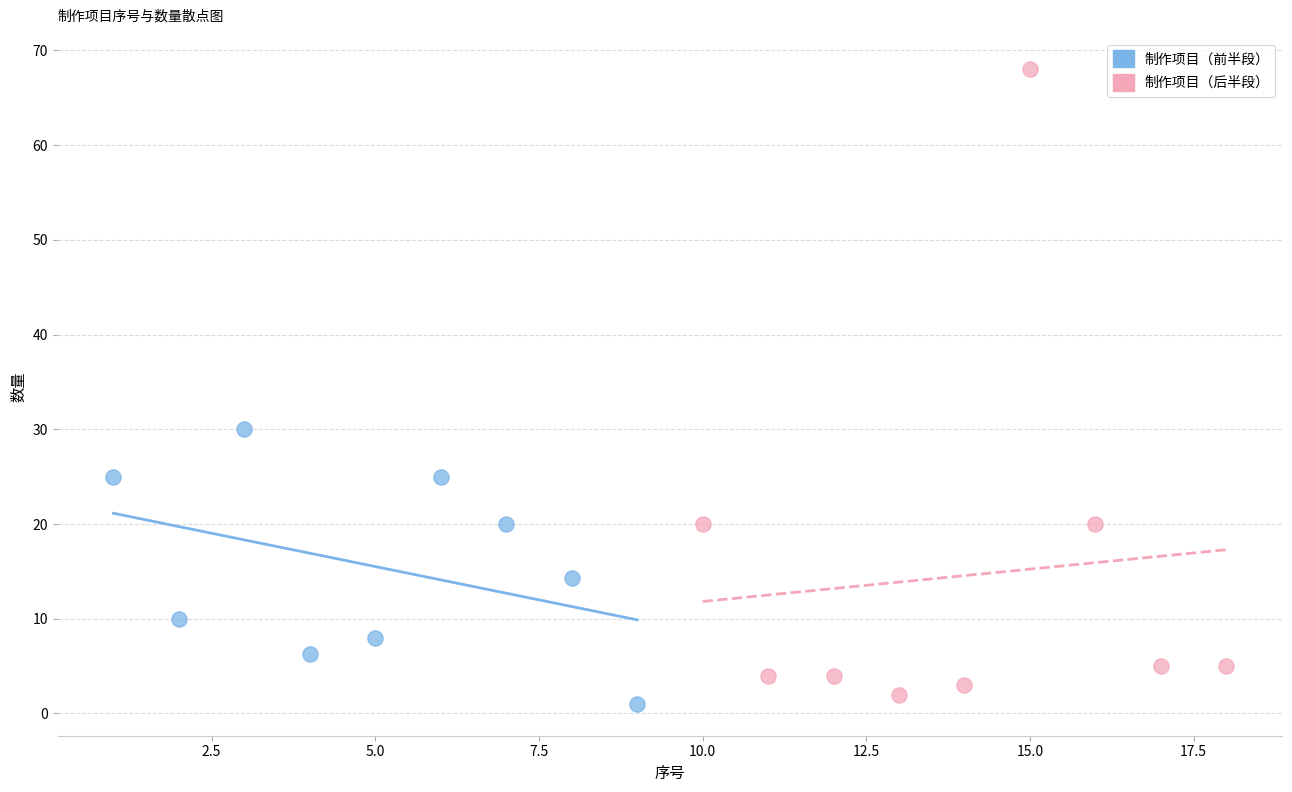

What are all the series names shown in the legend?

制作项目（前半段）, 制作项目（后半段）